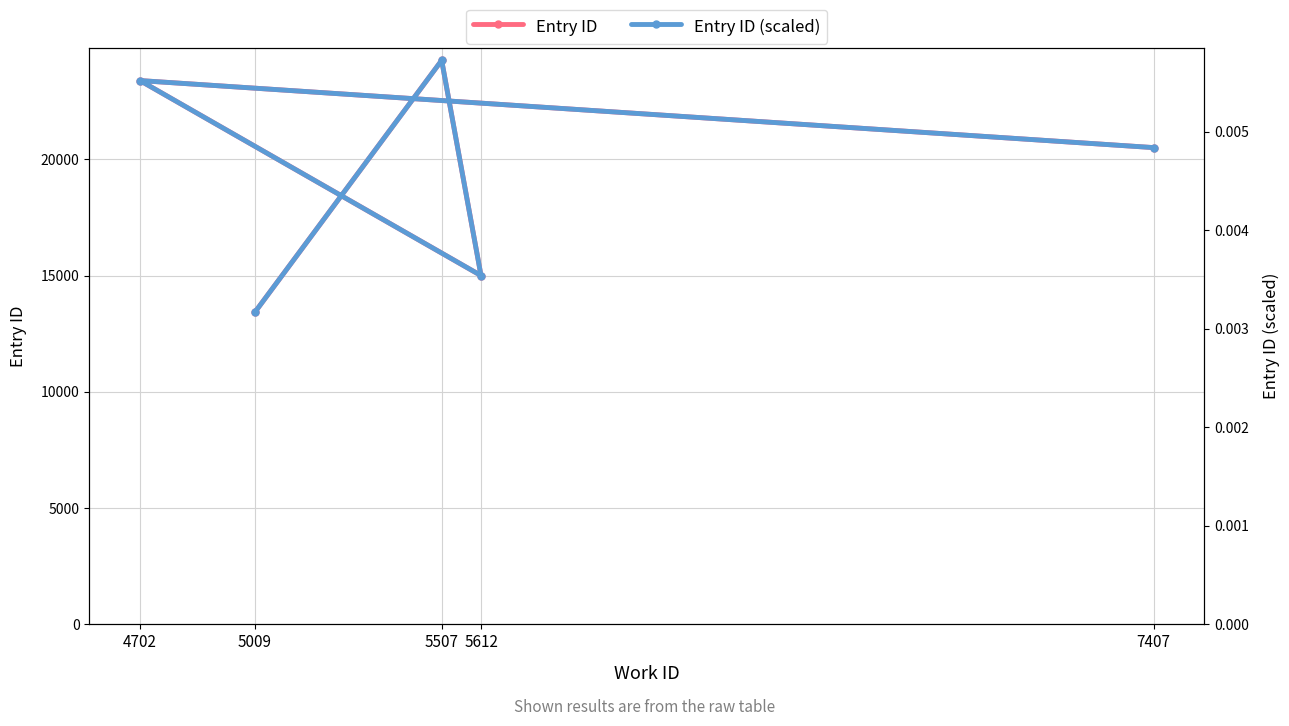

True or false: Entry ID (scaled) has a value of 0.0 at 5507.

False